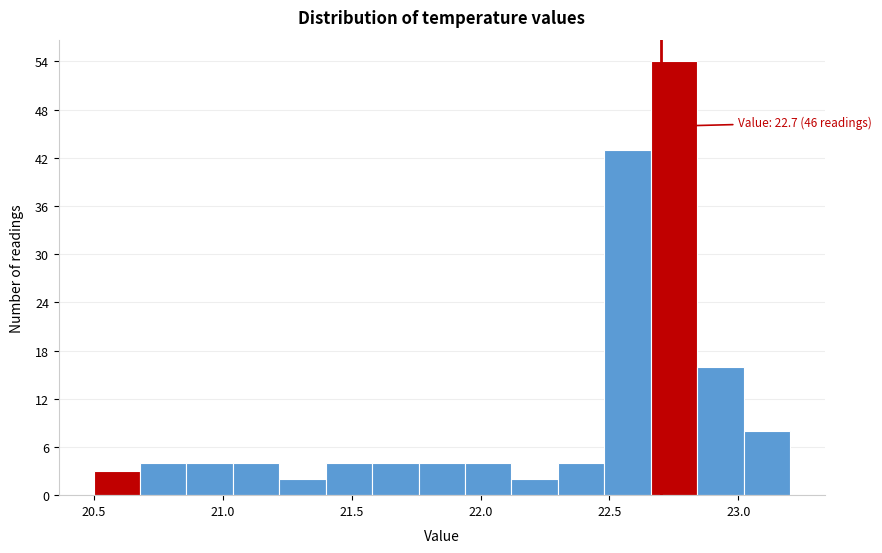

Around what value on the x-axis is the tallest bar? Give the approximate position of its centre, as read against the axis.

22.75